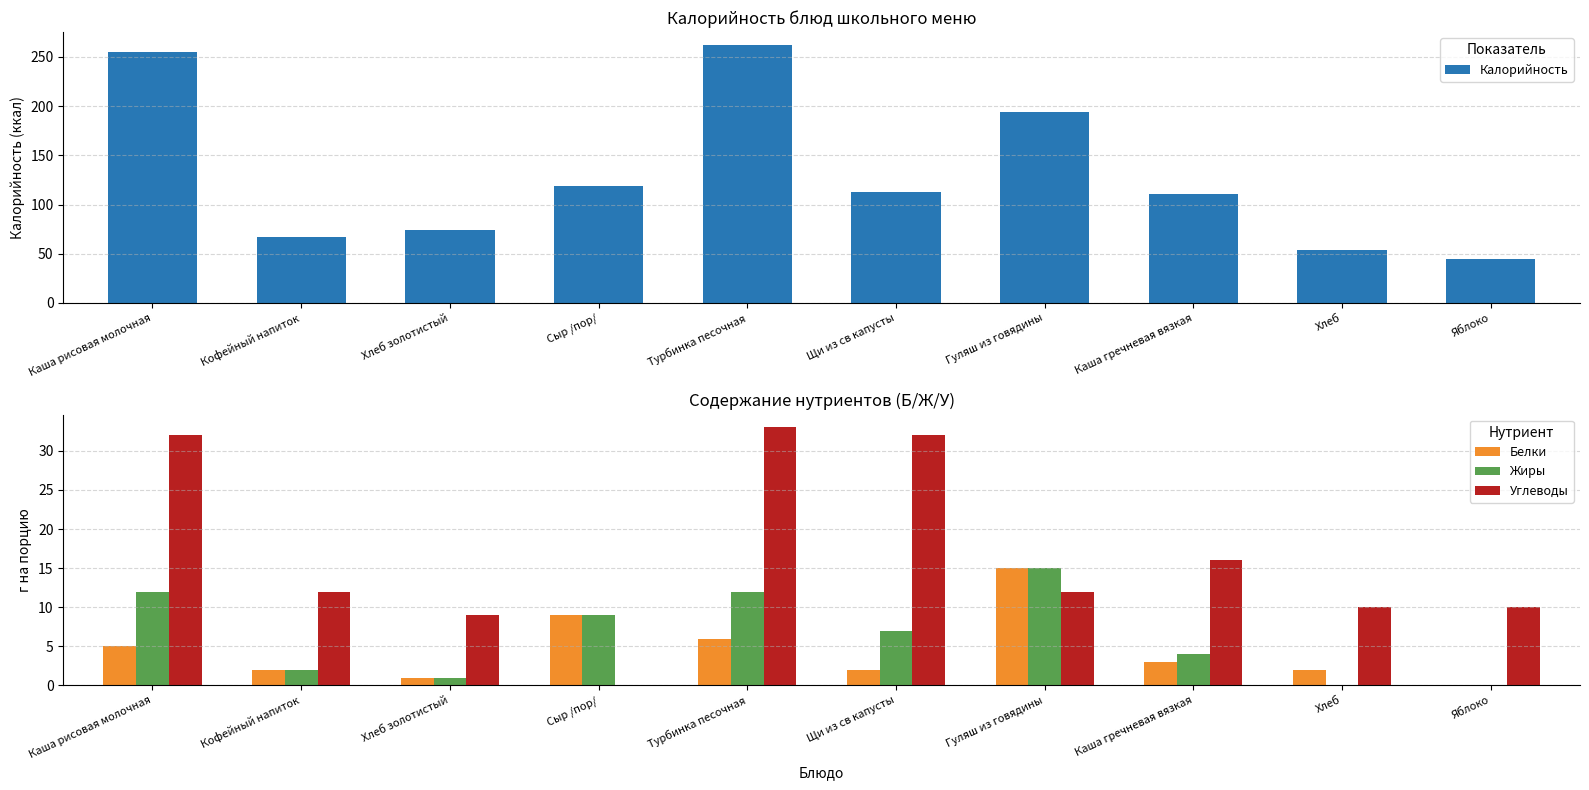

How many distinct data groups are displayed?

4